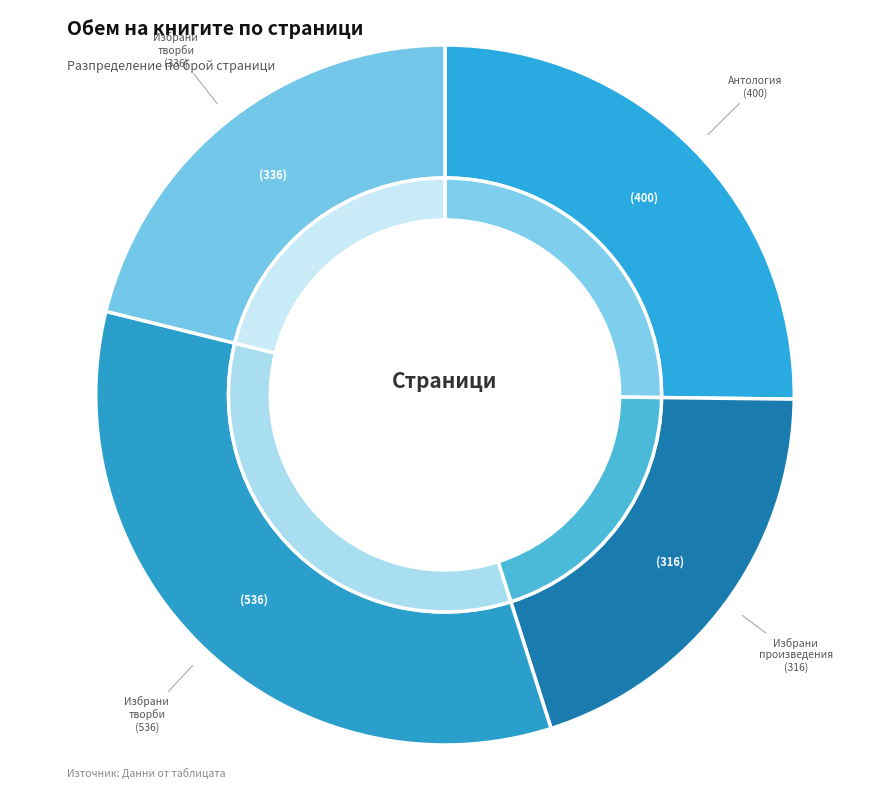

To the nearest percent, what is the average slice percentage?

25%